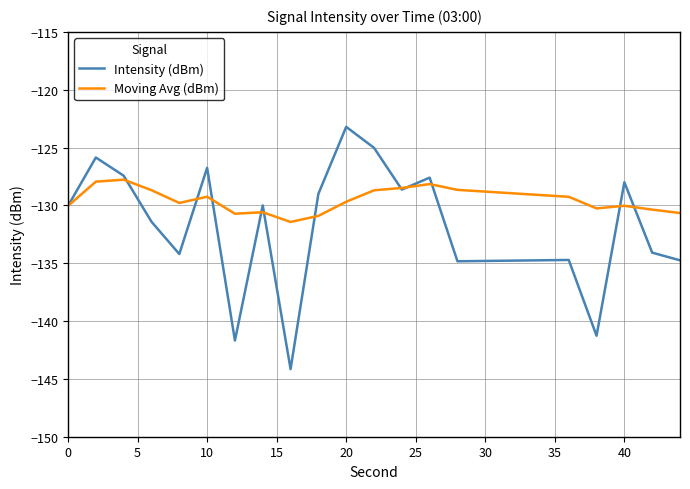

Which series has the largest total across all categories?

Moving Avg (dBm)